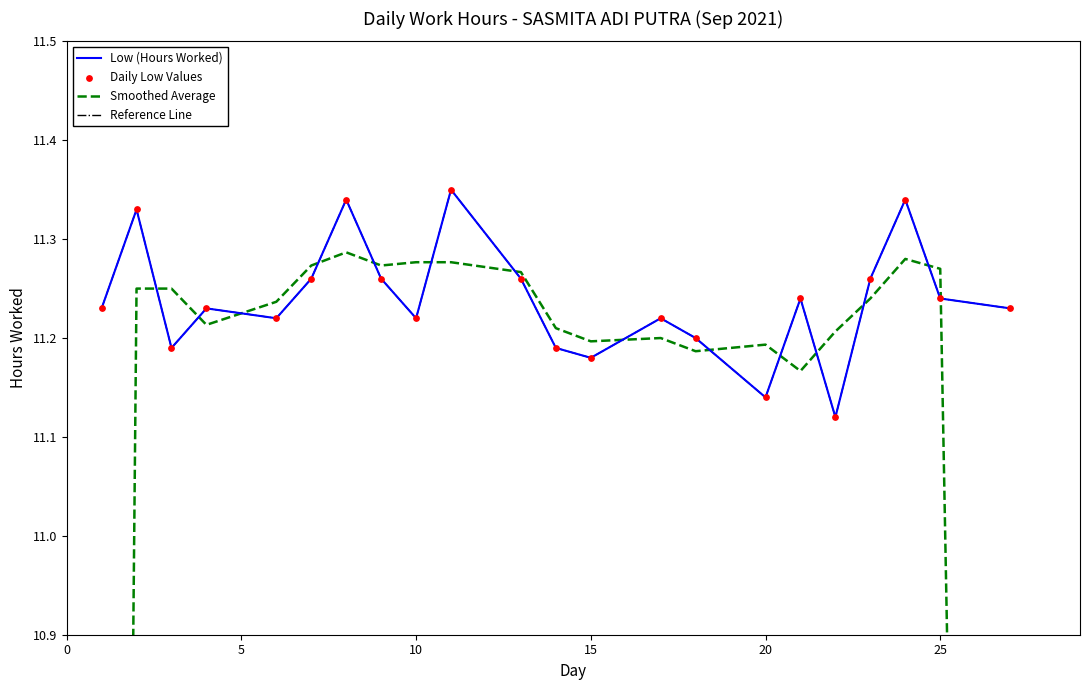

Which series has the widest spread of Y values?

Smoothed Average